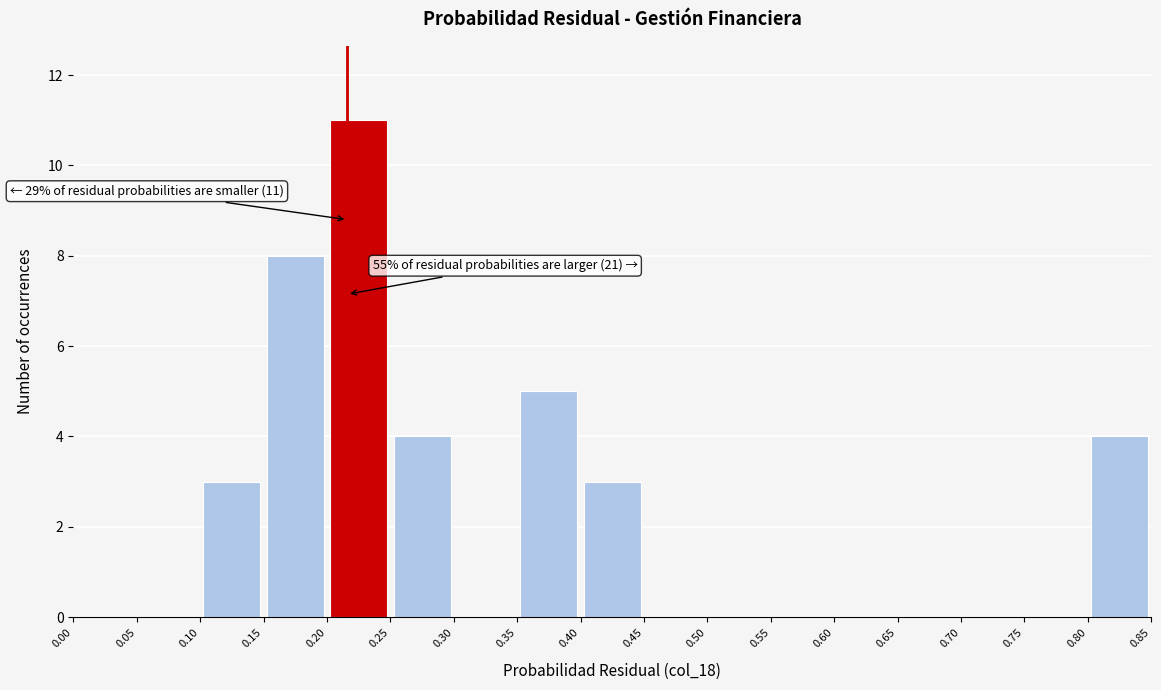

Over which range of the x-axis is the bar tallest?

0.20 to 0.25